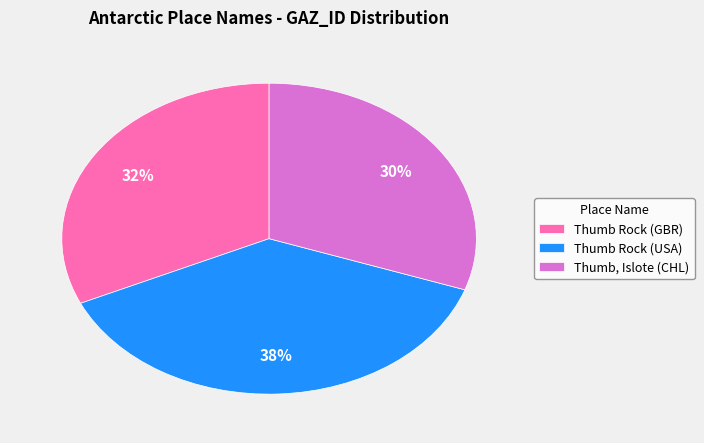

Does Thumb, Islote (CHL) represent more than half of the total?

No